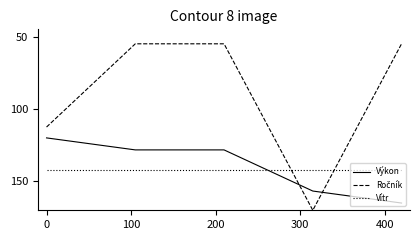

What is the greatest value displayed?

170.0